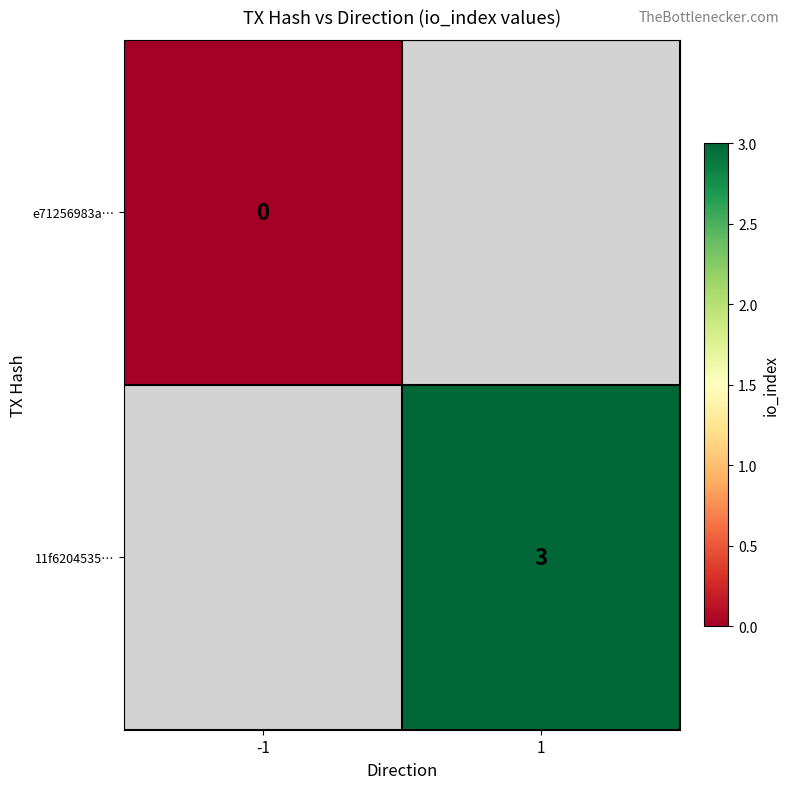

The value of 11f6204535… at 1 is 3. True or false?

True